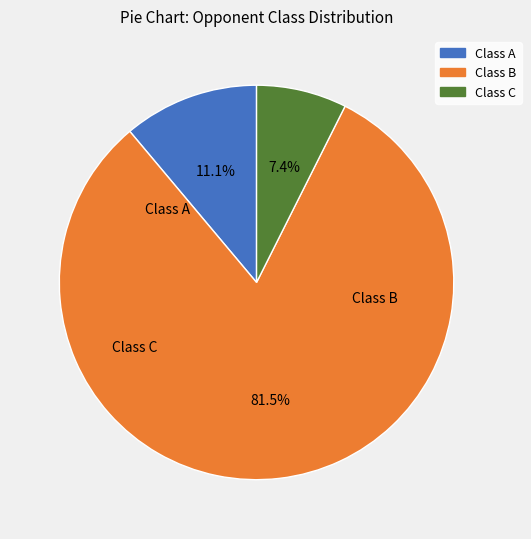

How many slices are in this pie chart?

3